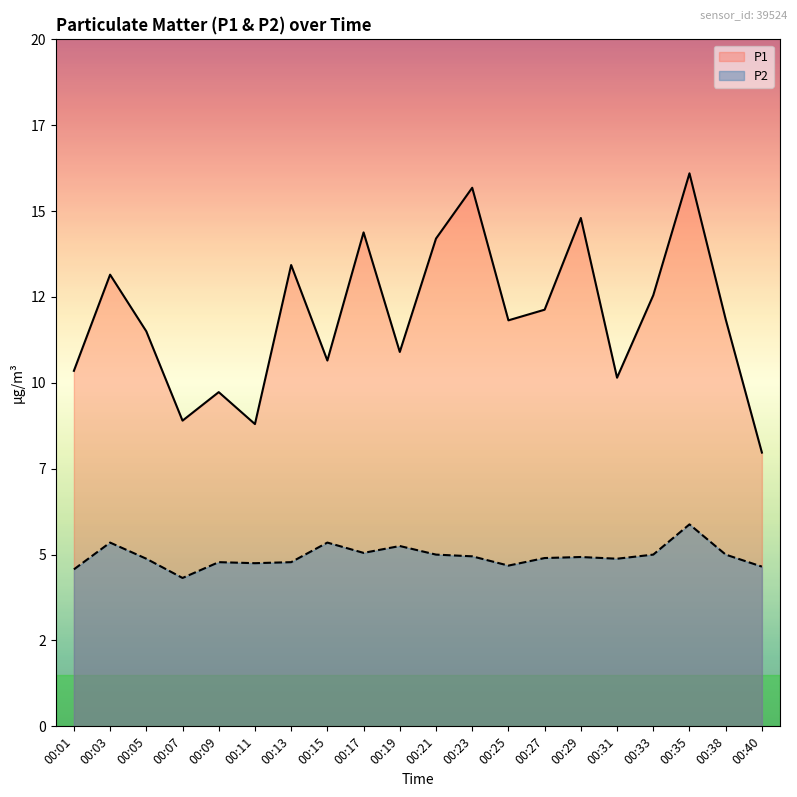

What is the sum of the P2 values at 00:38 and 00:21?

10.0